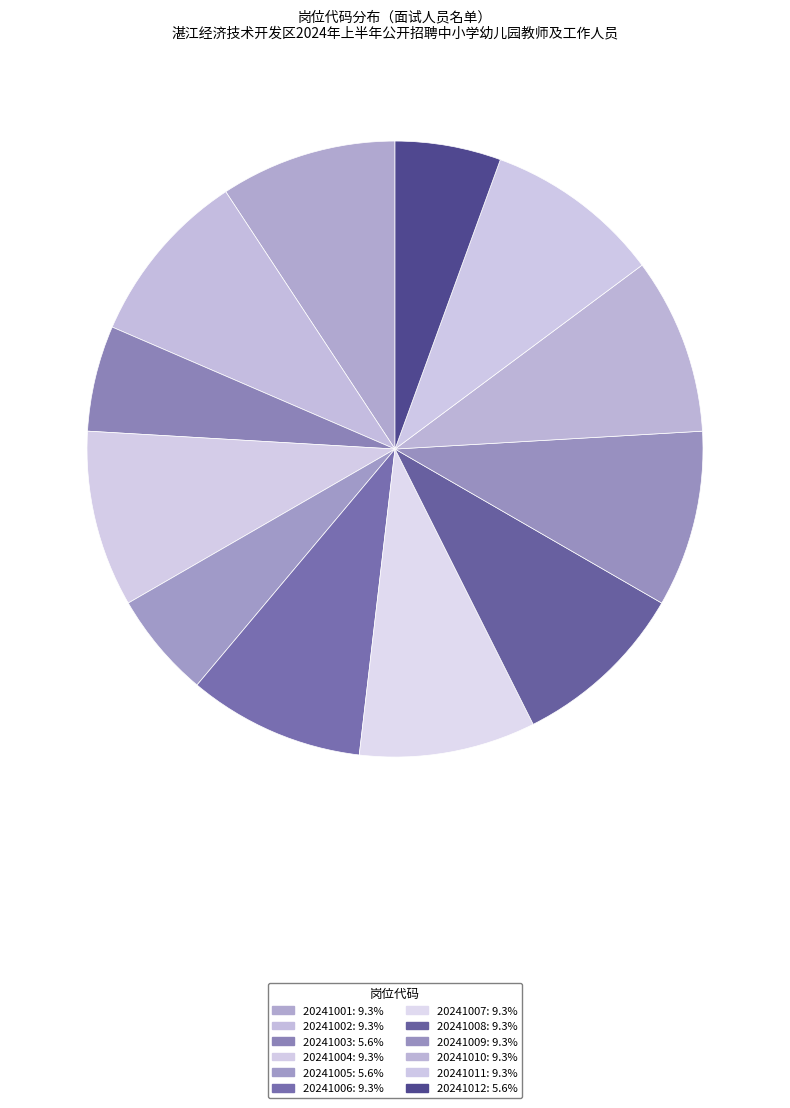

Rank the categories by value from highest to lowest.

20241001, 20241002, 20241004, 20241006, 20241007, 20241008, 20241009, 20241010, 20241011, 20241003, 20241005, 20241012